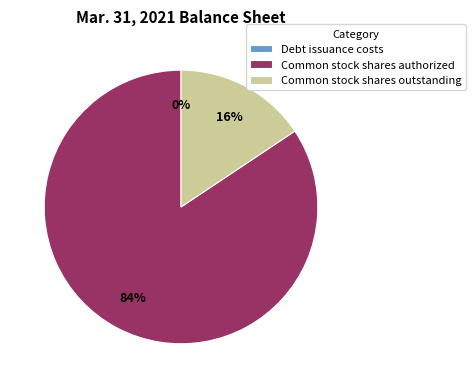

Does Common stock shares outstanding account for over 50% of the chart?

No